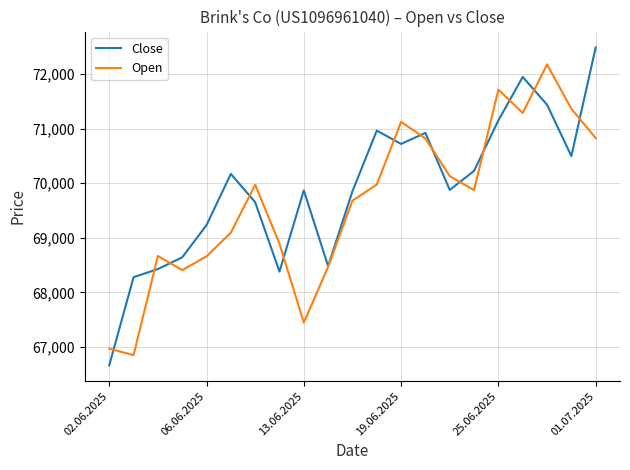

How many categories are shown in the chart?

21